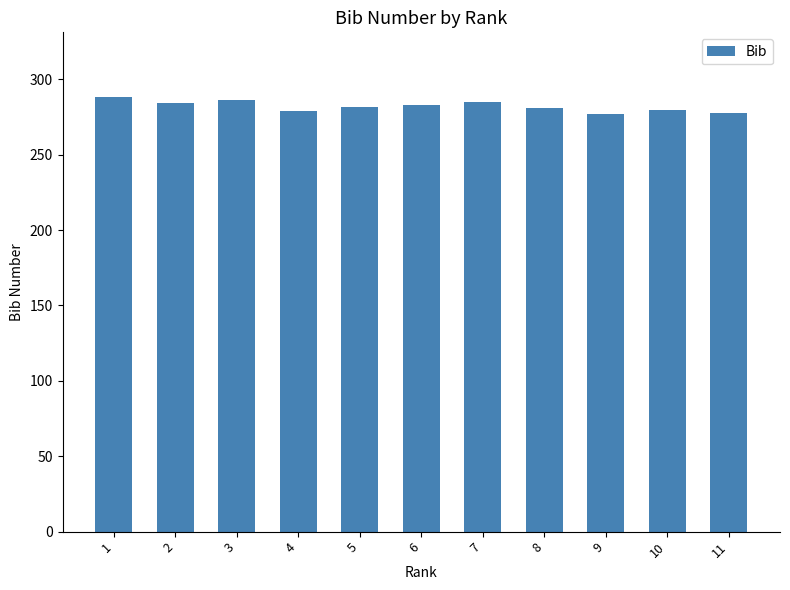

What is the sum of the values at 4 and 9?

556